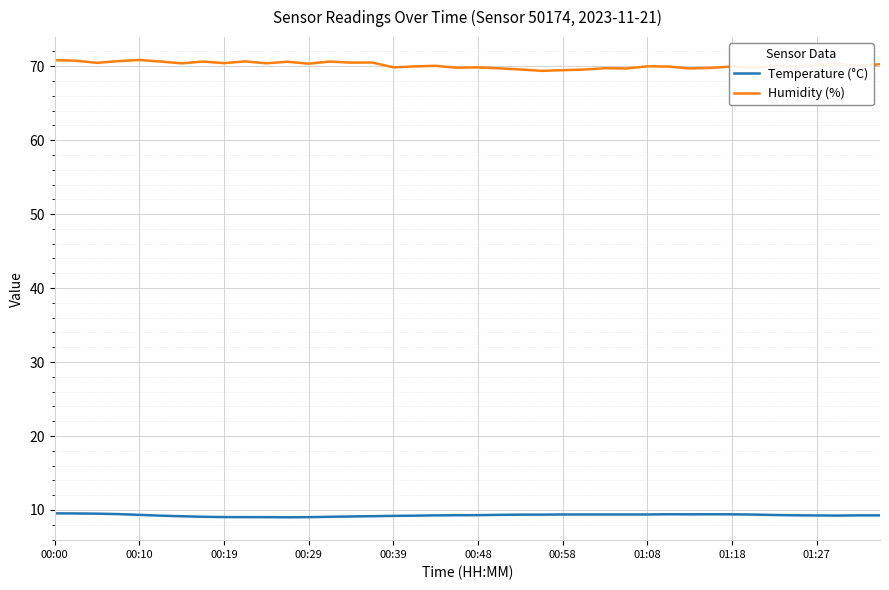

True or false: Humidity (%) and Temperature (°C) cross at least once.

False